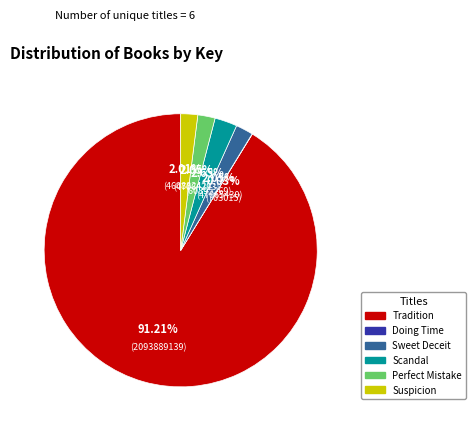

What percentage is the Suspicion slice, to the nearest percent?

2%